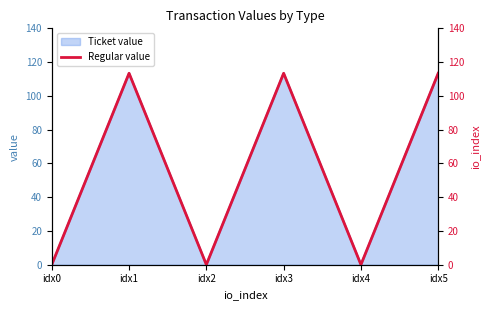

Rank the categories by value from highest to lowest.

idx1, idx3, idx5, idx0, idx2, idx4